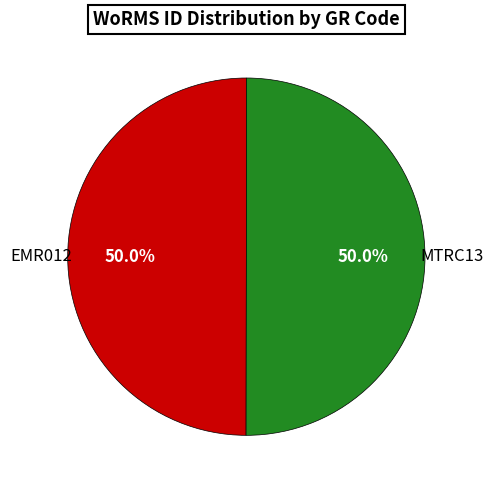

How many slices are in this pie chart?

2